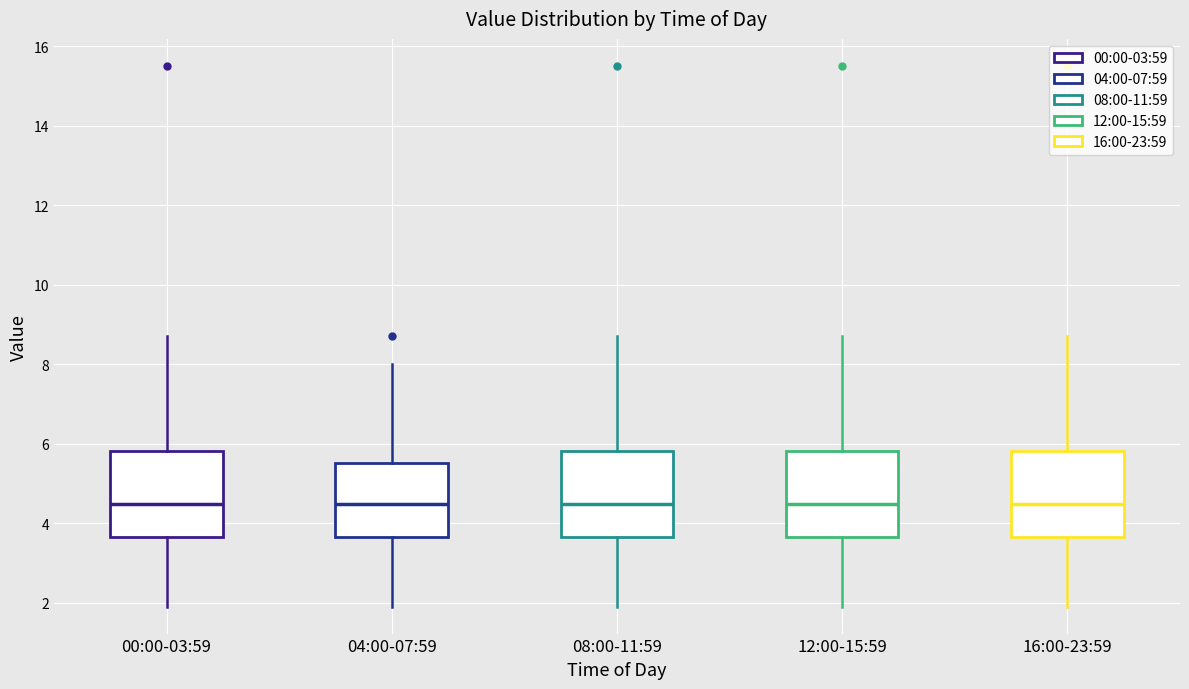

Reading left to right, read every box against the y-axis: the position of its median line, the range the box covers, and the ends of its whiskers. The values are not printed on the chart, so give them approximately, as read against the axis.

00:00-03:59: median 4.4, box 3.6 to 5.8, whiskers 2.0 to 8.8
04:00-07:59: median 4.4, box 3.6 to 5.6, whiskers 2.0 to 8.0
08:00-11:59: median 4.4, box 3.6 to 5.8, whiskers 2.0 to 8.8
12:00-15:59: median 4.4, box 3.6 to 5.8, whiskers 2.0 to 8.8
16:00-23:59: median 4.4, box 3.6 to 5.8, whiskers 2.0 to 8.8